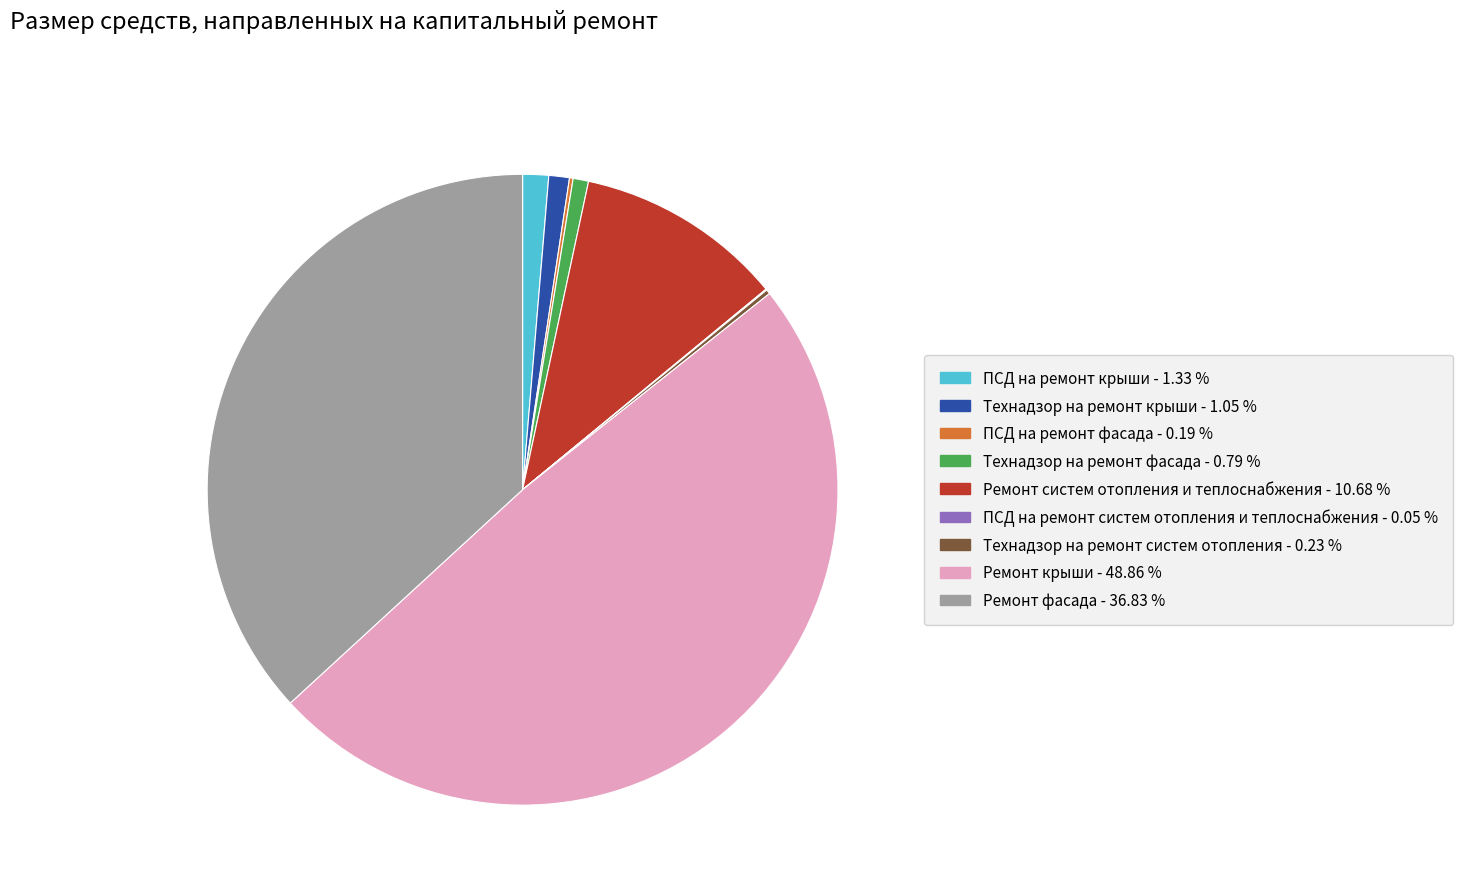

Approximately how many times larger is the value at ПСД на ремонт крыши compared to Технадзор на ремонт фасада?

1.7